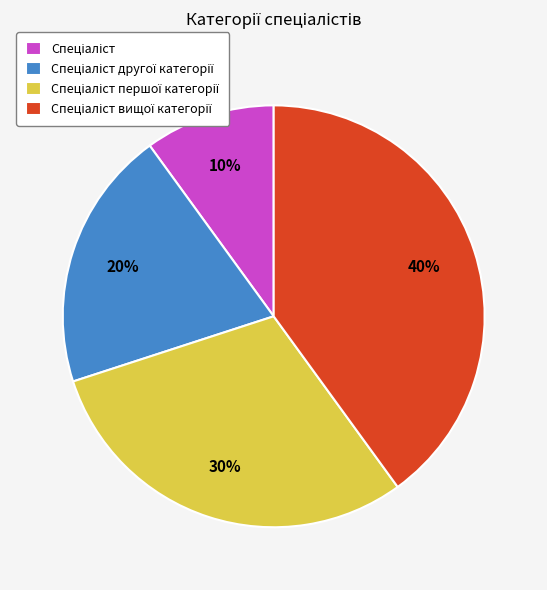

Is there a majority slice in this chart?

No